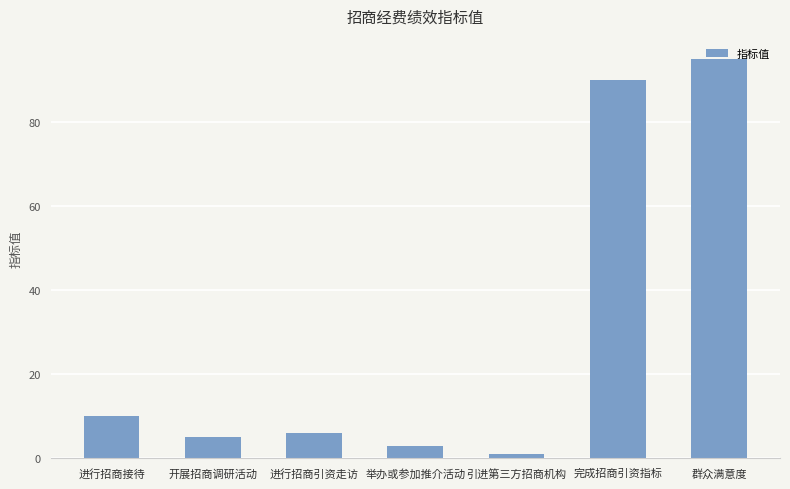

How many bars are there in total?

7